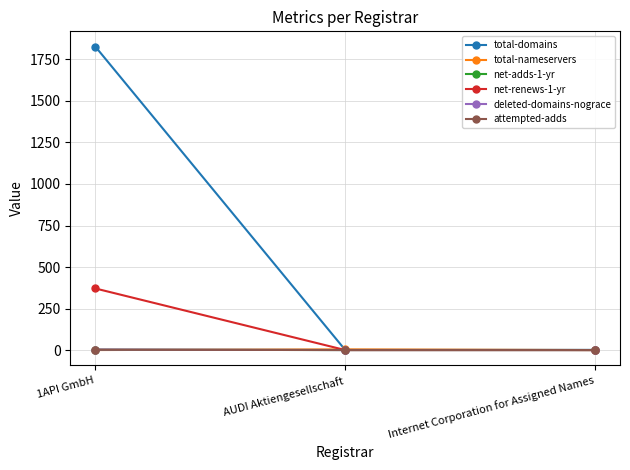

What is the label of the 2nd point from the right?

AUDI Aktiengesellschaft